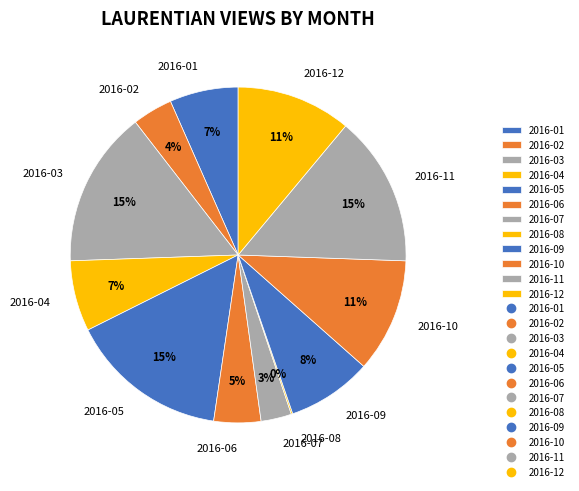

Does any single category account for the majority?

No